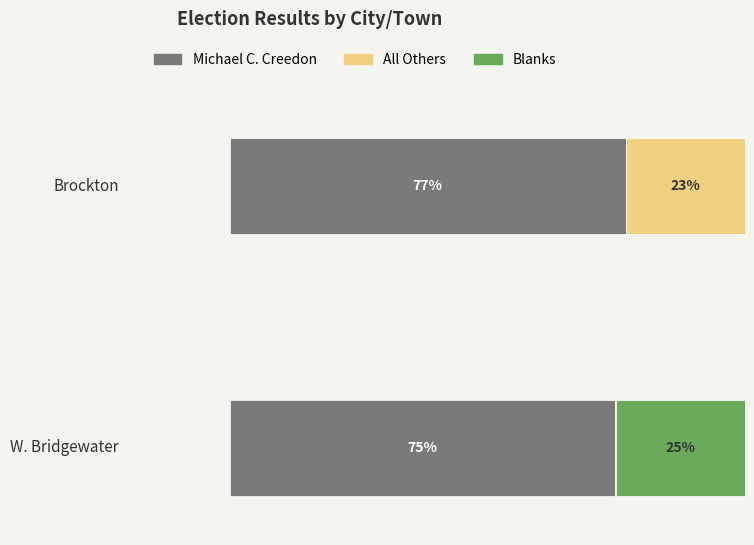

The Blanks series shows 9432 at Brockton. True or false?

False